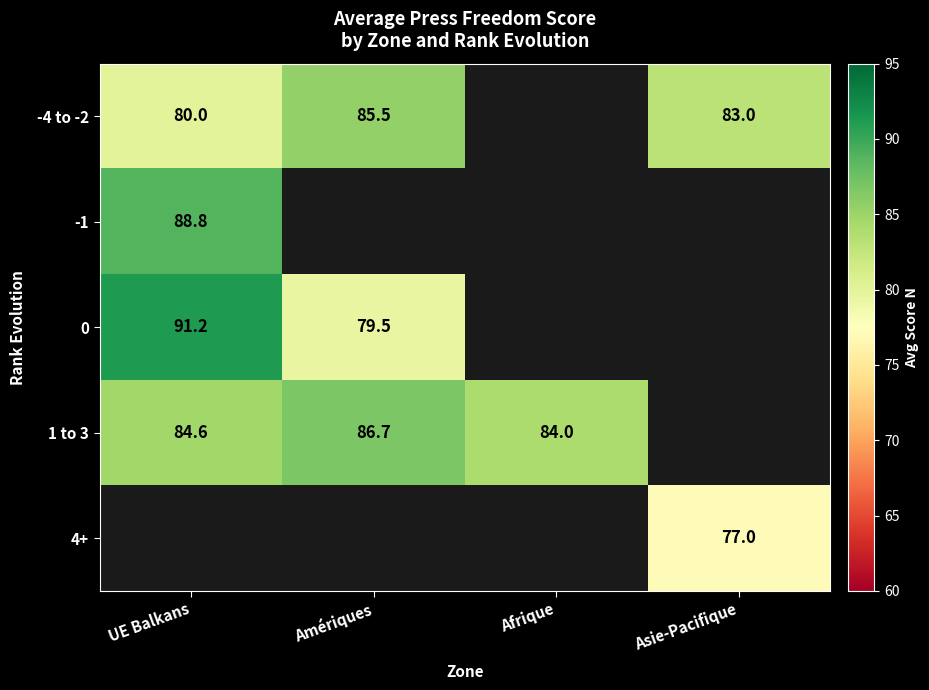

Is it true that 1 to 3 equals 86.7 at Amériques?

True